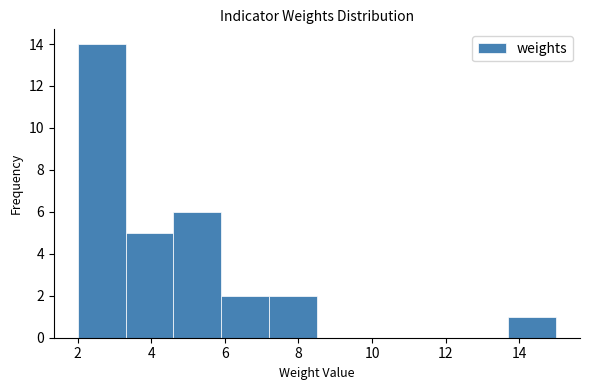

How tall is the bar that spans 3.3 to 4.6 on the x-axis? Neither the bar edges nor the heights are printed on the chart, so give them approximately, as read against the axes.

5